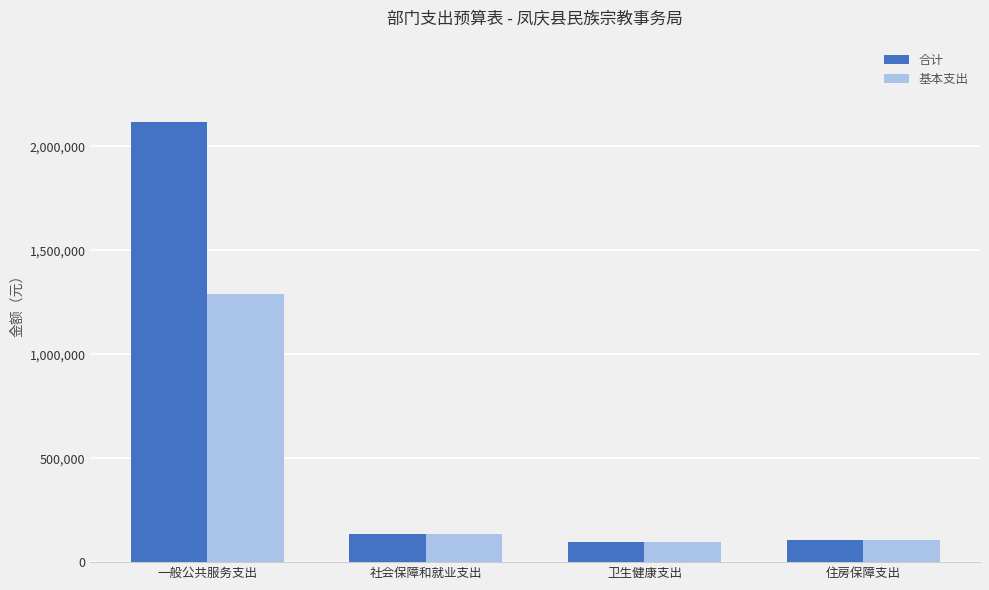

Rank the series by their average value, from highest to lowest.

合计, 基本支出